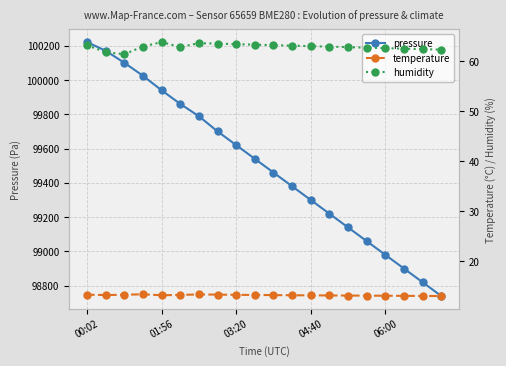

What is the lowest value of the humidity series?

61.4